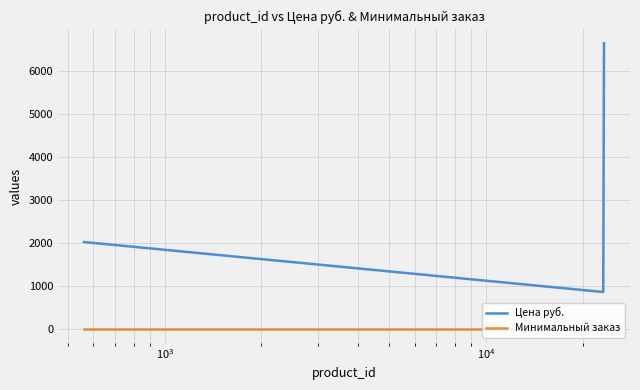

Which series has the largest total across all categories?

Цена руб.